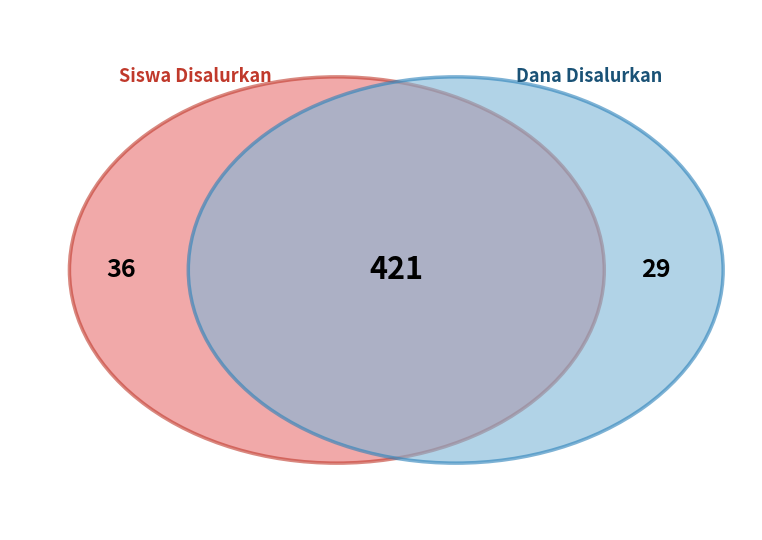

Which series has the widest spread of values?

Dana Disalurkan